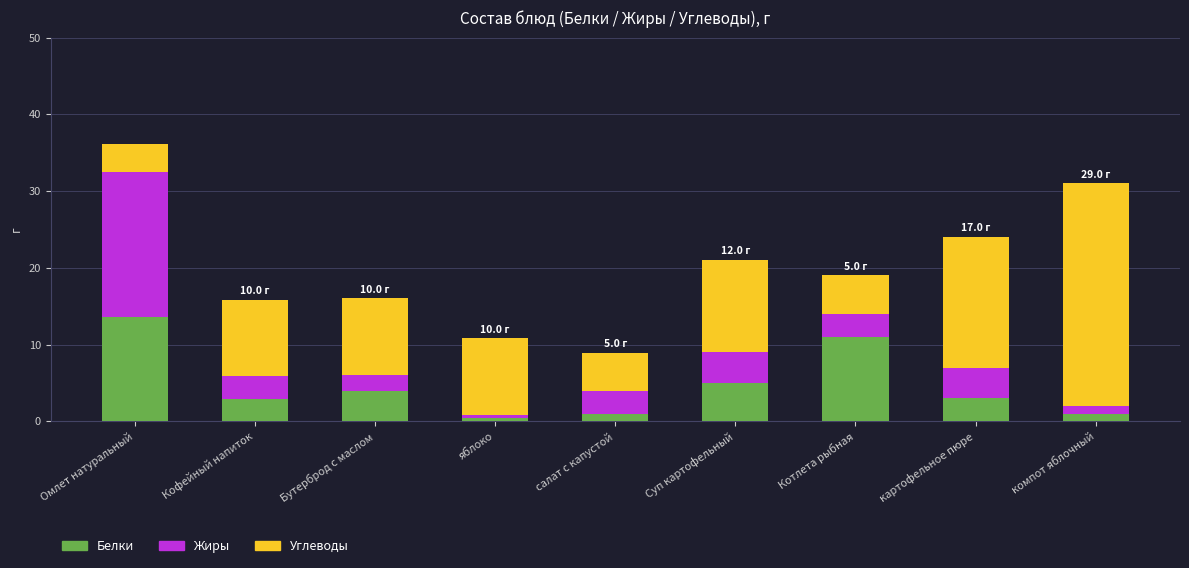

What is the total value across all series at Котлета рыбная?

19.0